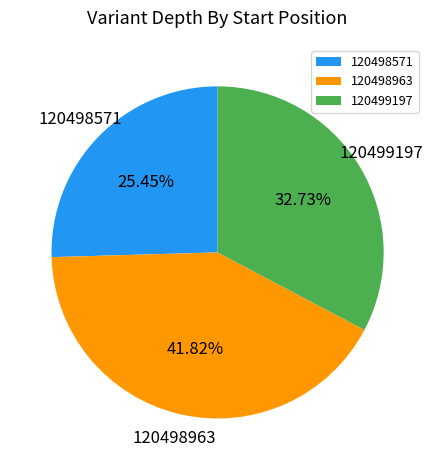

To the nearest percent, what is the combined percentage of 120499197 and 120498571?

58%